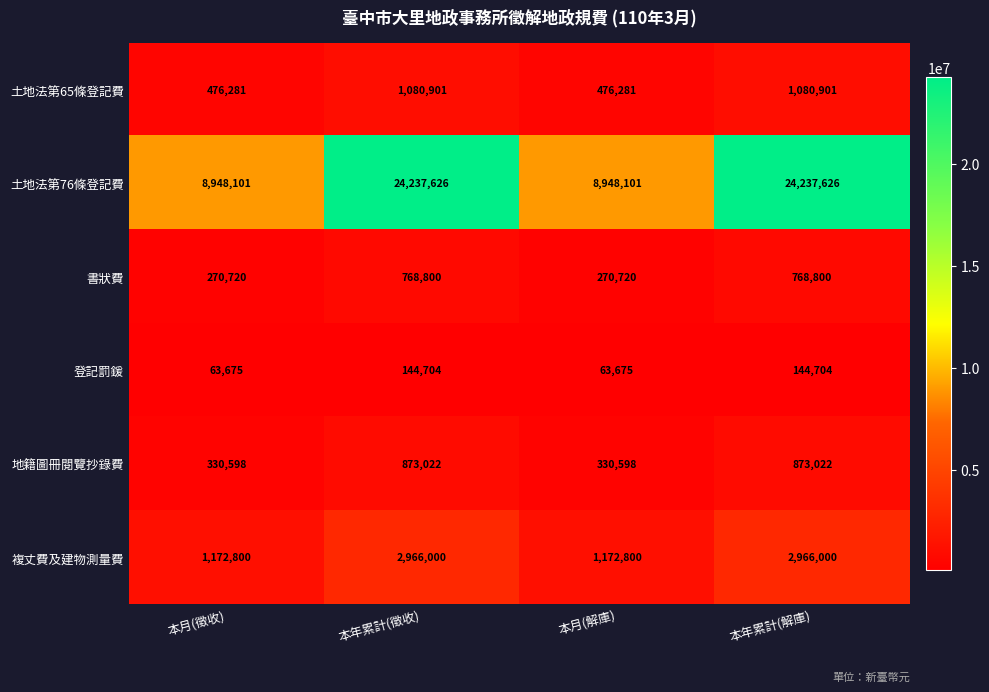

What is the total value across all series at 本月(徵收)?

11262175